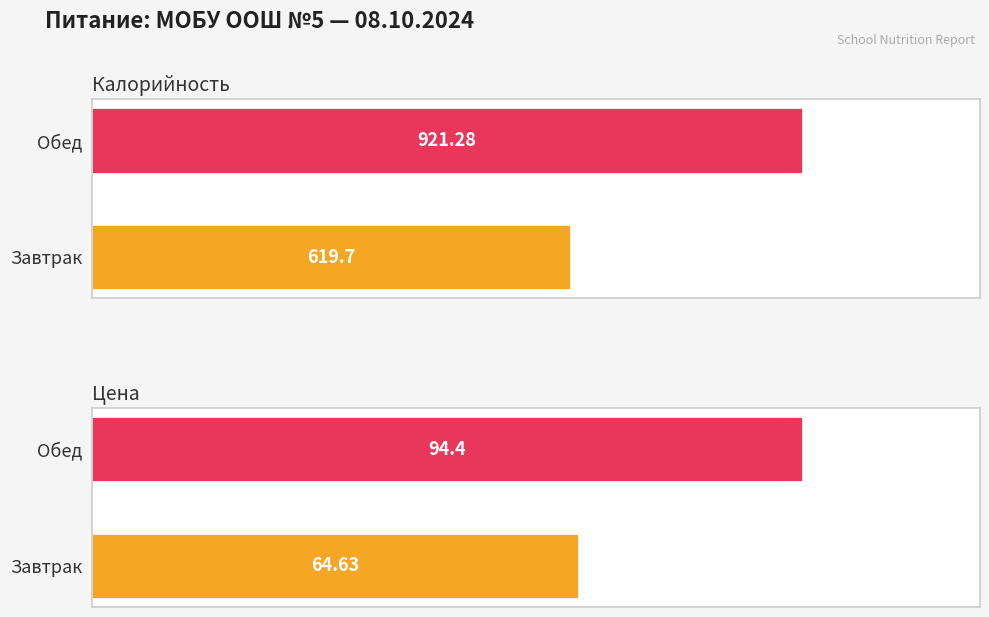

What is the value of the Цена bar at the 1st from the left?

64.6